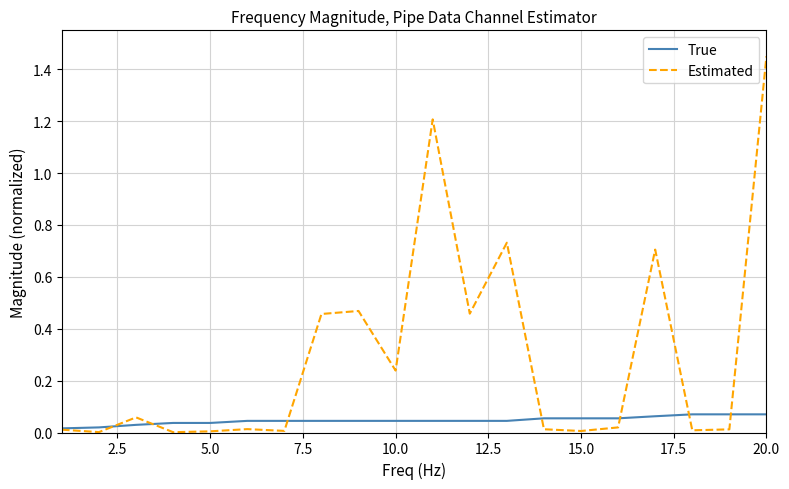

Which series has the widest spread of values?

Estimated